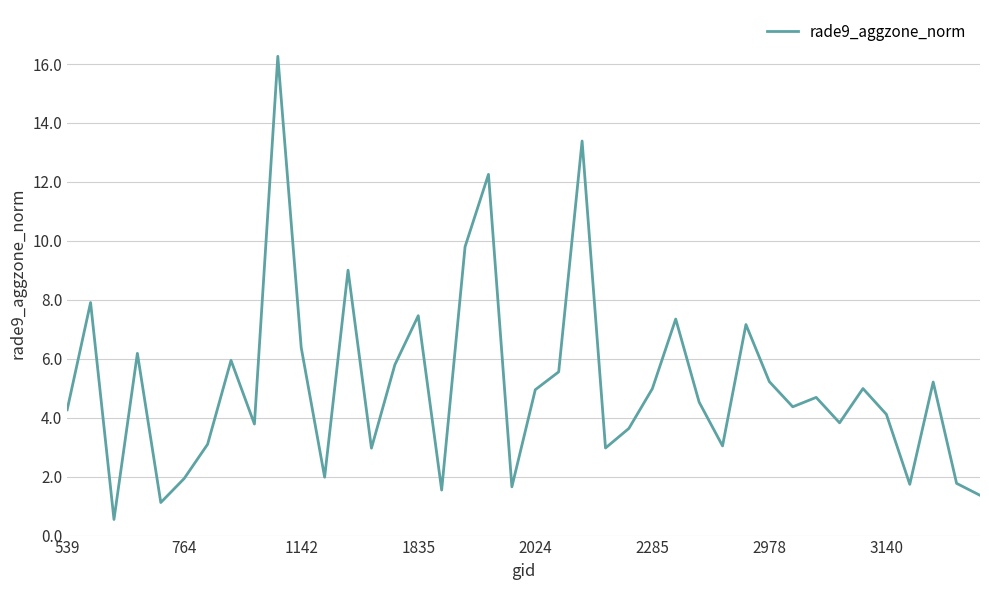

What is the difference between the maximum and minimum values?

15.7